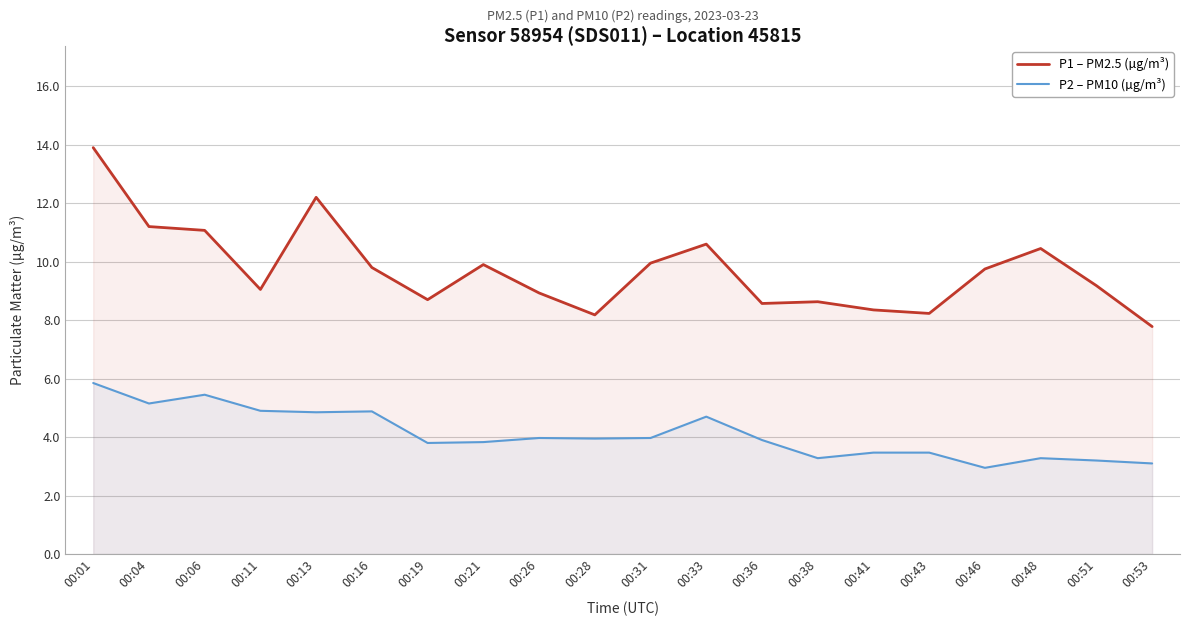

True or false: P2 – PM10 (µg/m³) and P1 – PM2.5 (µg/m³) intersect in this chart.

False